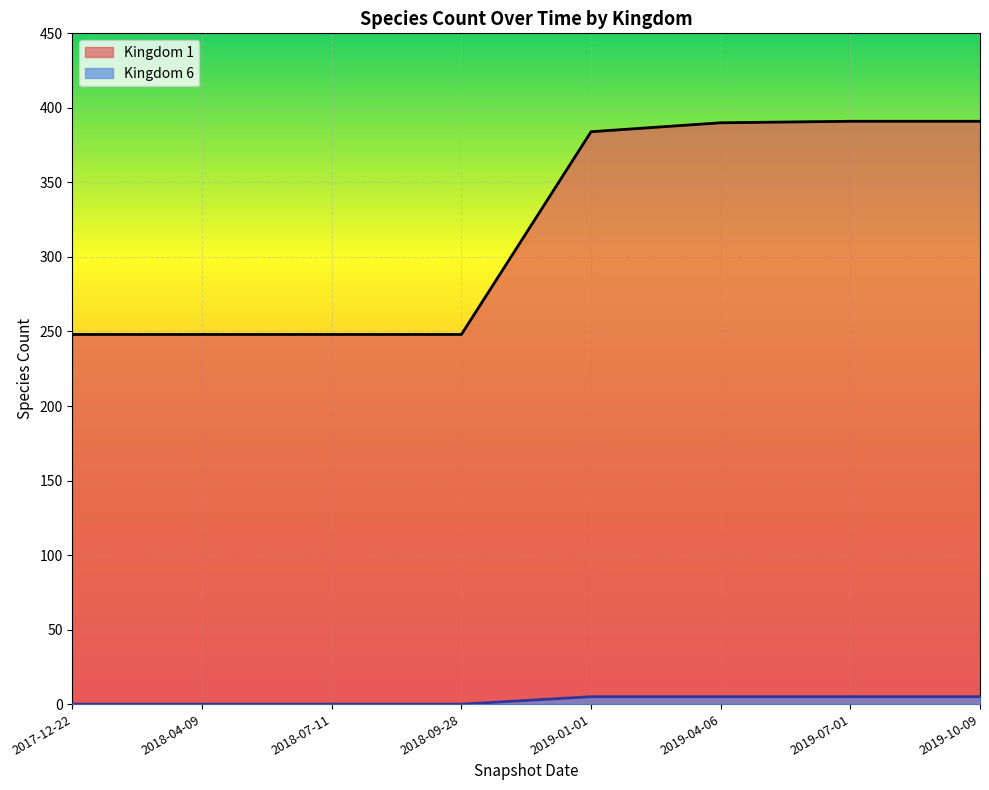

At how many categories does at least one series exceed 25?

8